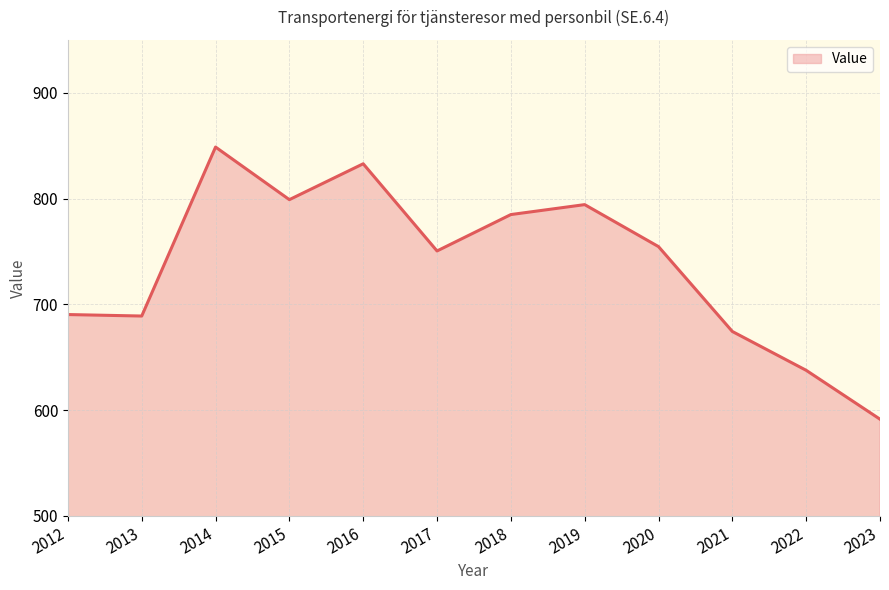

What is the difference between the values at 2022 and 2019?

156.6